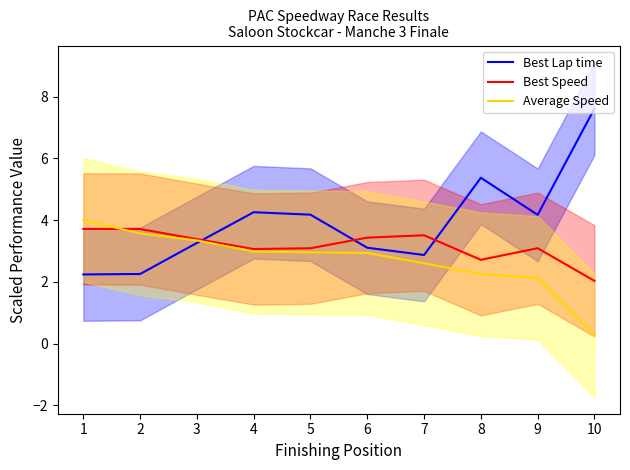

How many lines are shown in the chart?

3